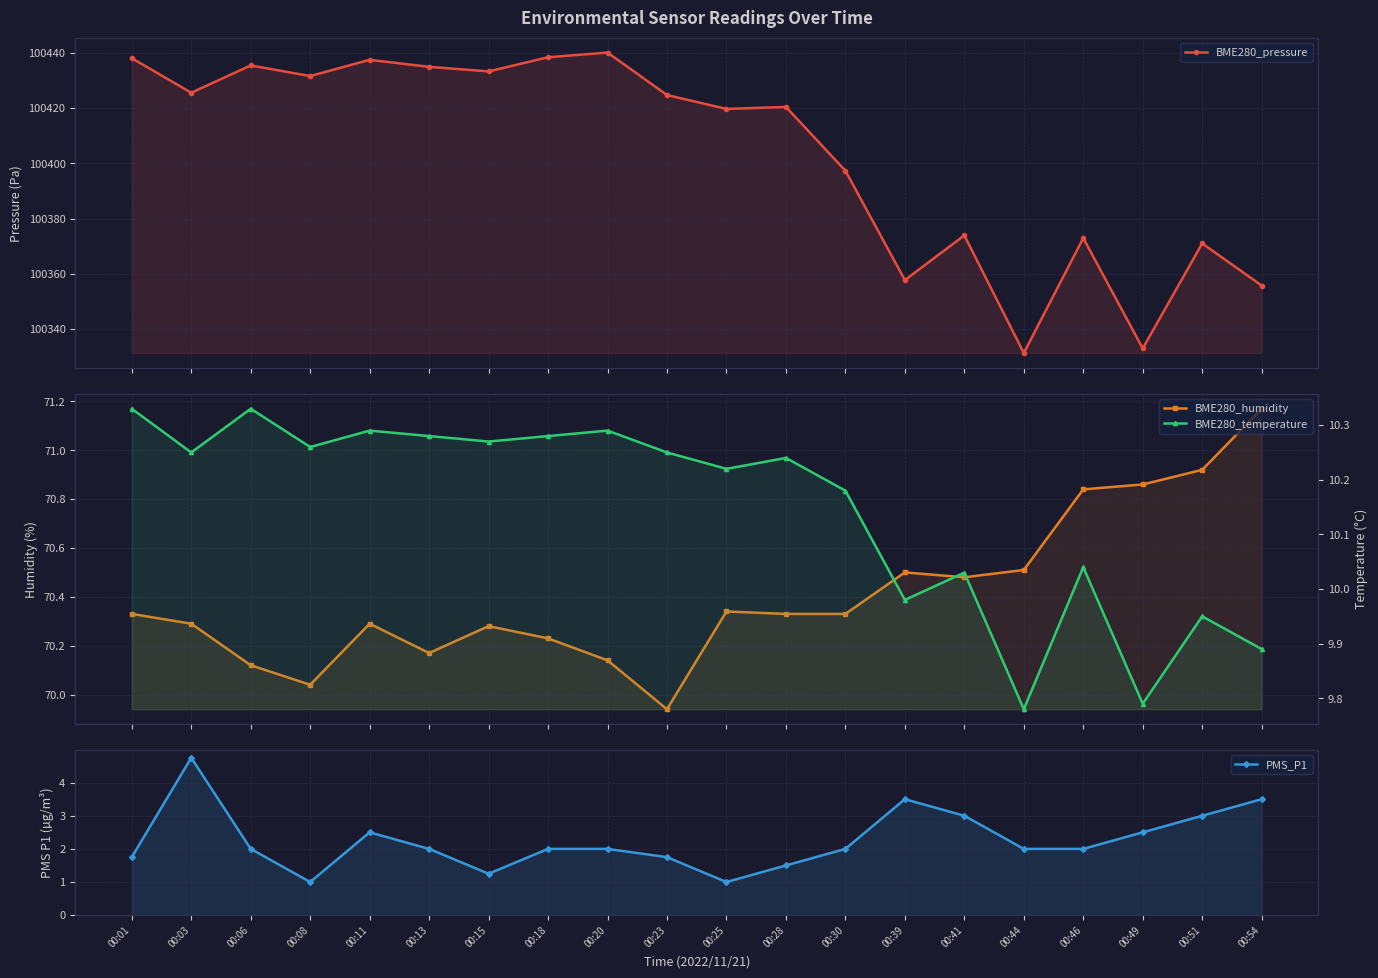

Reading right to left, transcribe all the data shown in this chart.

BME280_pressure: 00:54=100355.8	00:51=100371.0	00:49=100333.0	00:46=100372.9	00:44=100331.3	00:41=100373.9	00:39=100357.7	00:30=100397.3	00:28=100420.4	00:25=100419.7	00:23=100424.8	00:20=100440.1	00:18=100438.4	00:15=100433.3	00:13=100435.0	00:11=100437.5	00:08=100431.6	00:06=100435.5	00:03=100425.6	00:01=100438.1
BME280_humidity: 00:54=71.2	00:51=70.9	00:49=70.9	00:46=70.8	00:44=70.5	00:41=70.5	00:39=70.5	00:30=70.3	00:28=70.3	00:25=70.3	00:23=69.9	00:20=70.1	00:18=70.2	00:15=70.3	00:13=70.2	00:11=70.3	00:08=70.0	00:06=70.1	00:03=70.3	00:01=70.3
PMS_P1: 00:54=3.5	00:51=3.0	00:49=2.5	00:46=2.0	00:44=2.0	00:41=3.0	00:39=3.5	00:30=2.0	00:28=1.5	00:25=1.0	00:23=1.8	00:20=2.0	00:18=2.0	00:15=1.2	00:13=2.0	00:11=2.5	00:08=1.0	00:06=2.0	00:03=4.8	00:01=1.8
BME280_temperature: 00:54=9.9	00:51=9.9	00:49=9.8	00:46=10.0	00:44=9.8	00:41=10.0	00:39=10.0	00:30=10.2	00:28=10.2	00:25=10.2	00:23=10.2	00:20=10.3	00:18=10.3	00:15=10.3	00:13=10.3	00:11=10.3	00:08=10.3	00:06=10.3	00:03=10.2	00:01=10.3